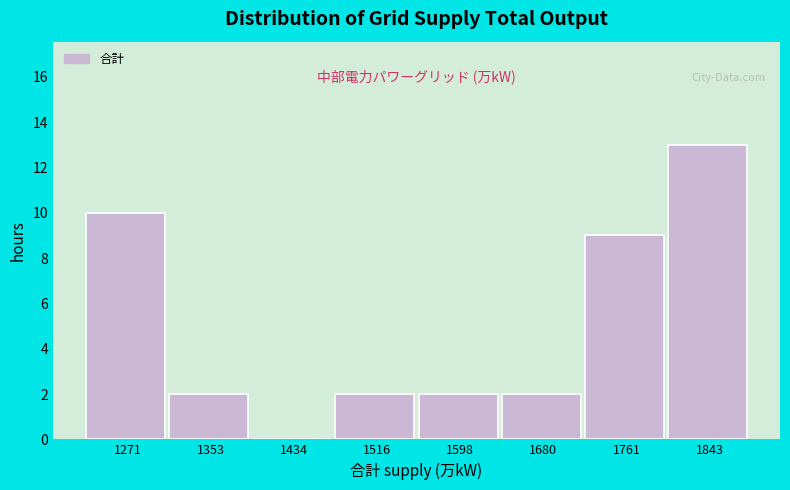

Reading left to right, transcribe this chart: for each bar, give the range it covers on the x-axis and its height. Neither the bar edges nor the heights are printed on the chart, so give them approximately, as read against the axes.

1230 to 1310: 10
1310 to 1390: 2
1390 to 1480: 0
1480 to 1560: 2
1560 to 1640: 2
1640 to 1720: 2
1720 to 1800: 9
1800 to 1880: 13